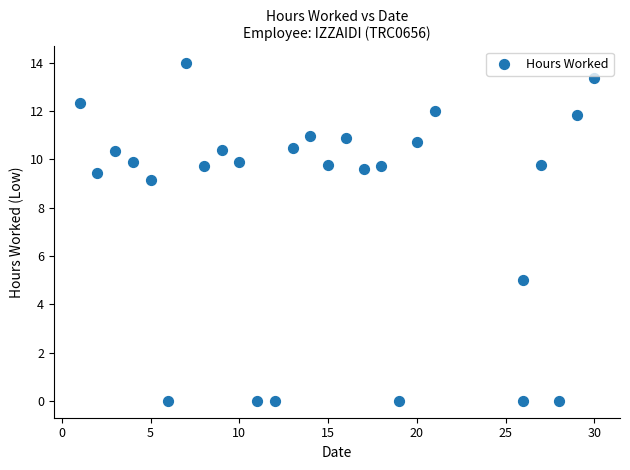

What Y value in the scatter plot is closest to 6?

5.0